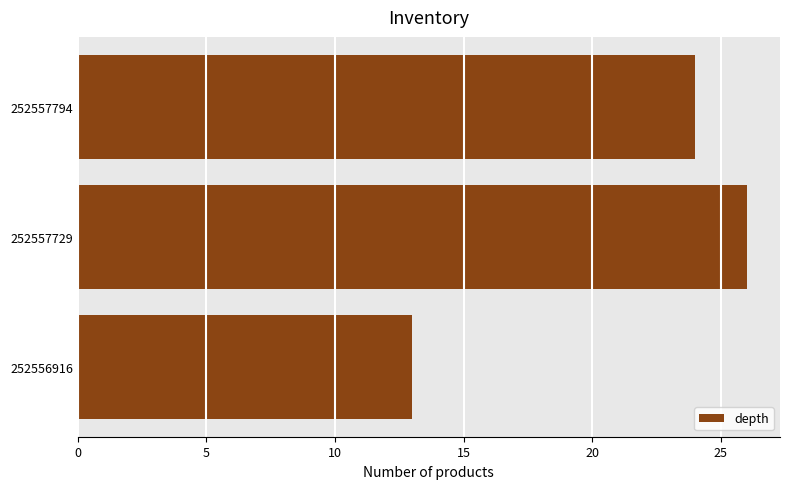

Reading bottom to top, what are all the values shown in this chart?

252556916=13	252557729=26	252557794=24